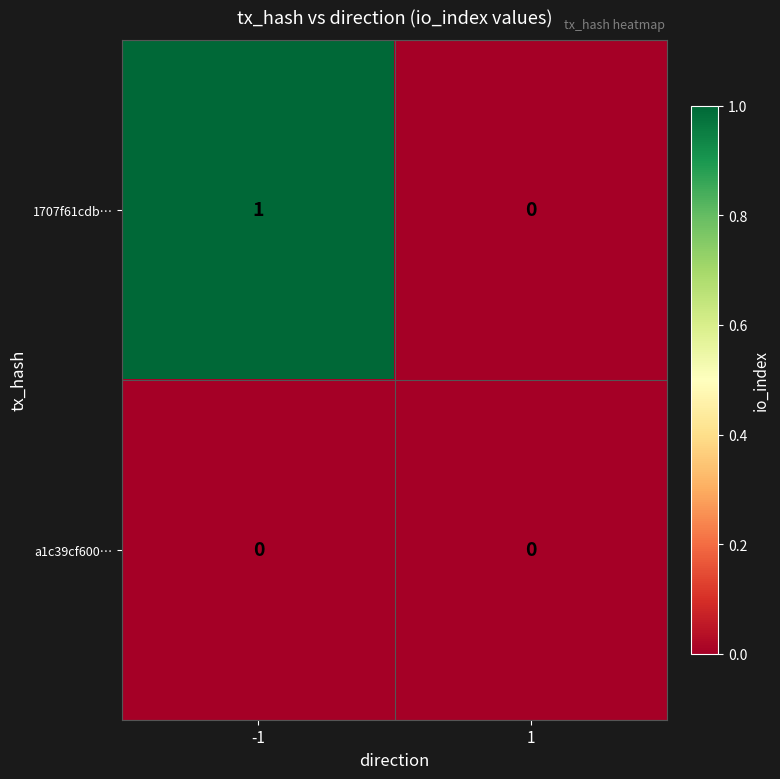

True or false: 1707f61cdb… has a value of 1 at 1.

False